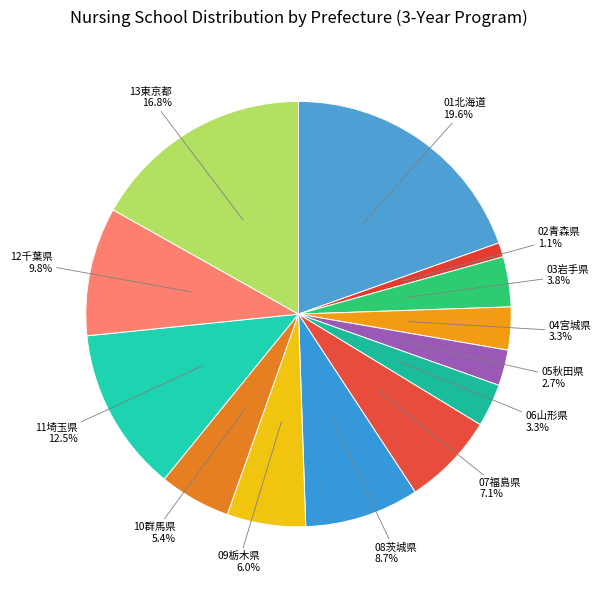

Which slice is the smallest?

02青森県